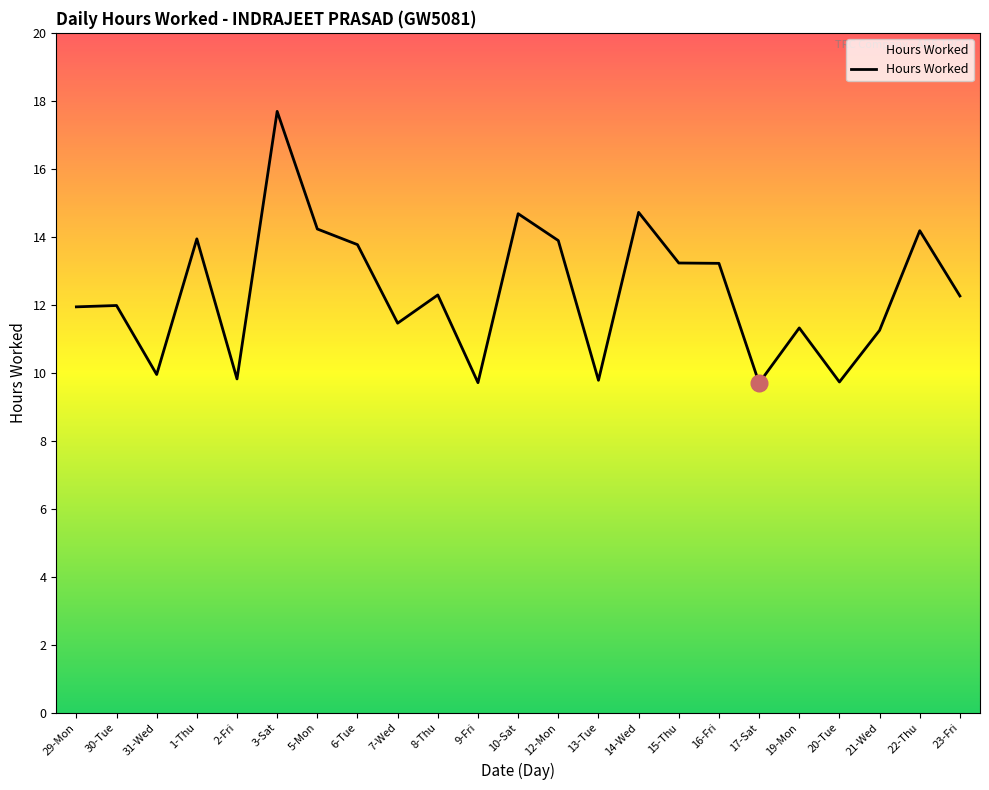

Which has a higher value, 22-Thu or 31-Wed?

22-Thu